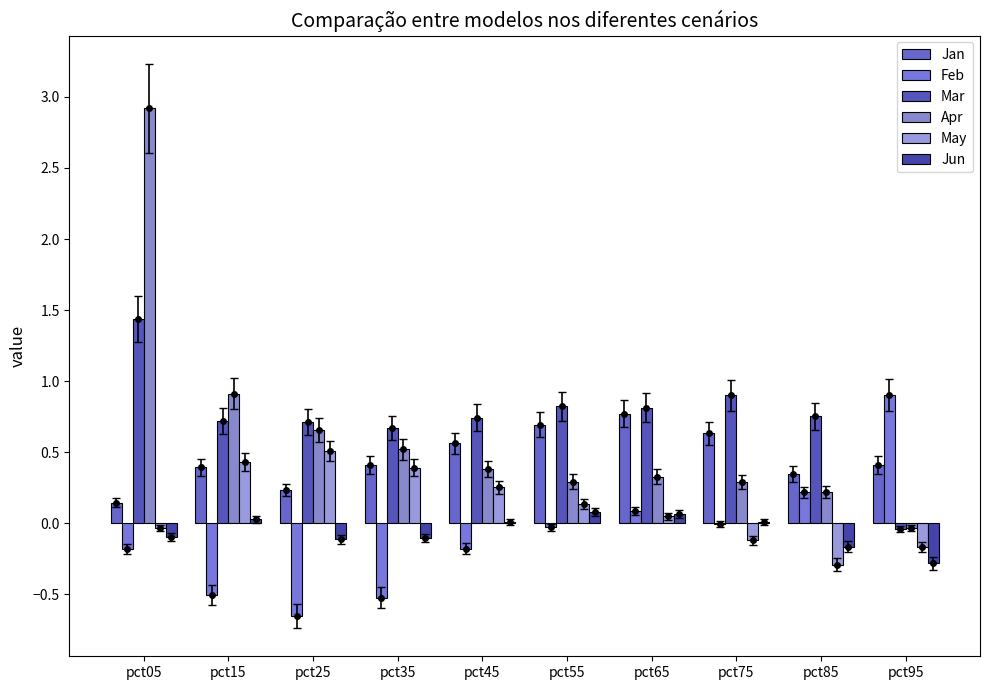

Where does the Apr series first go above 0?

pct05